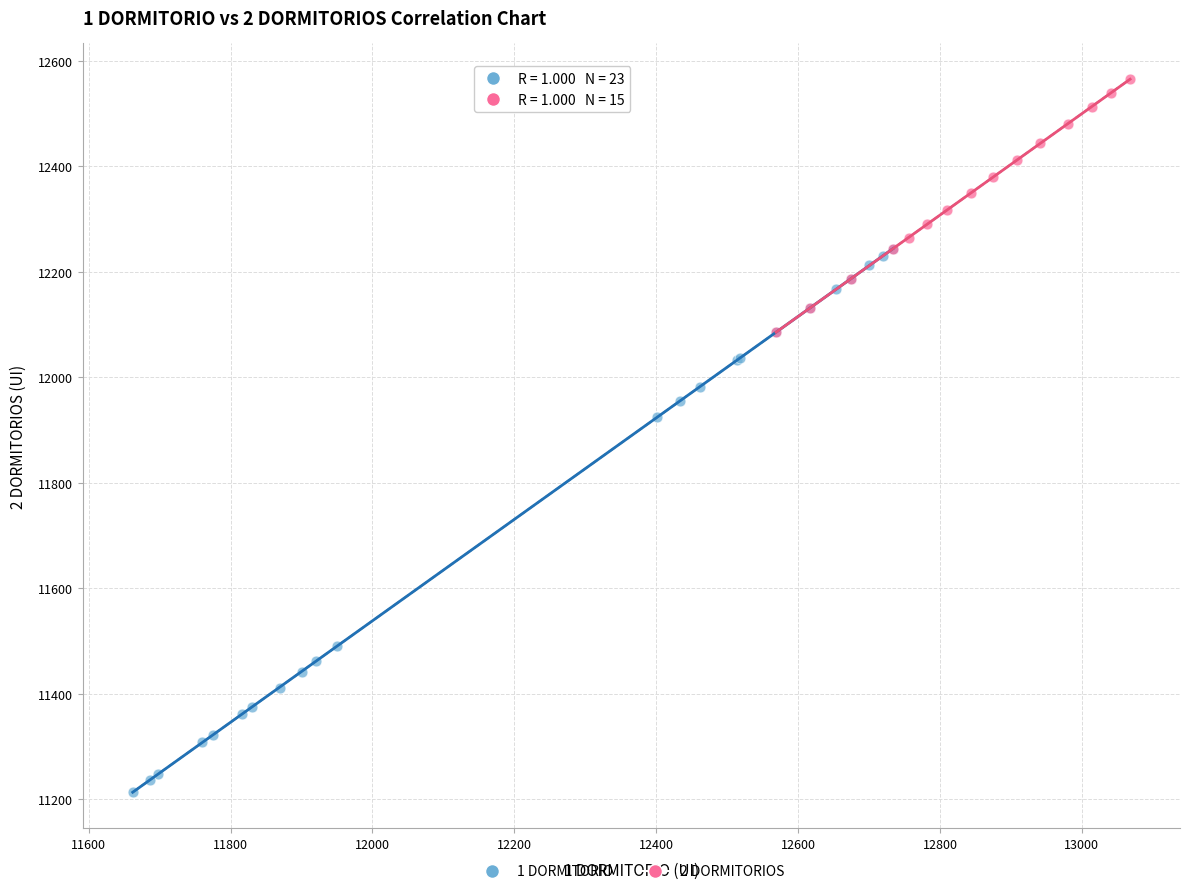

Which series has the largest Y range (max minus min)?

1 DORMITORIO